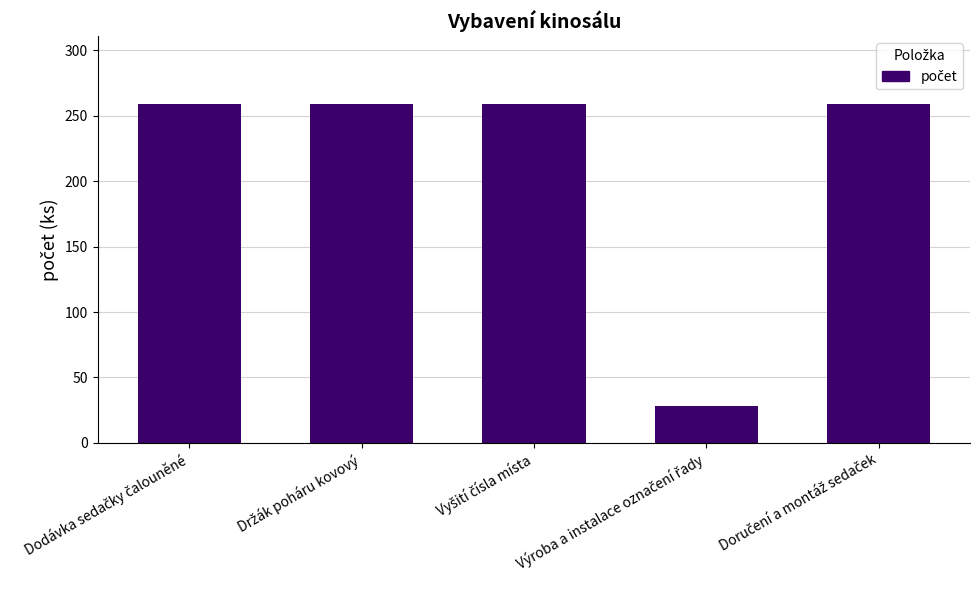

What is the minimum value shown in the chart?

28